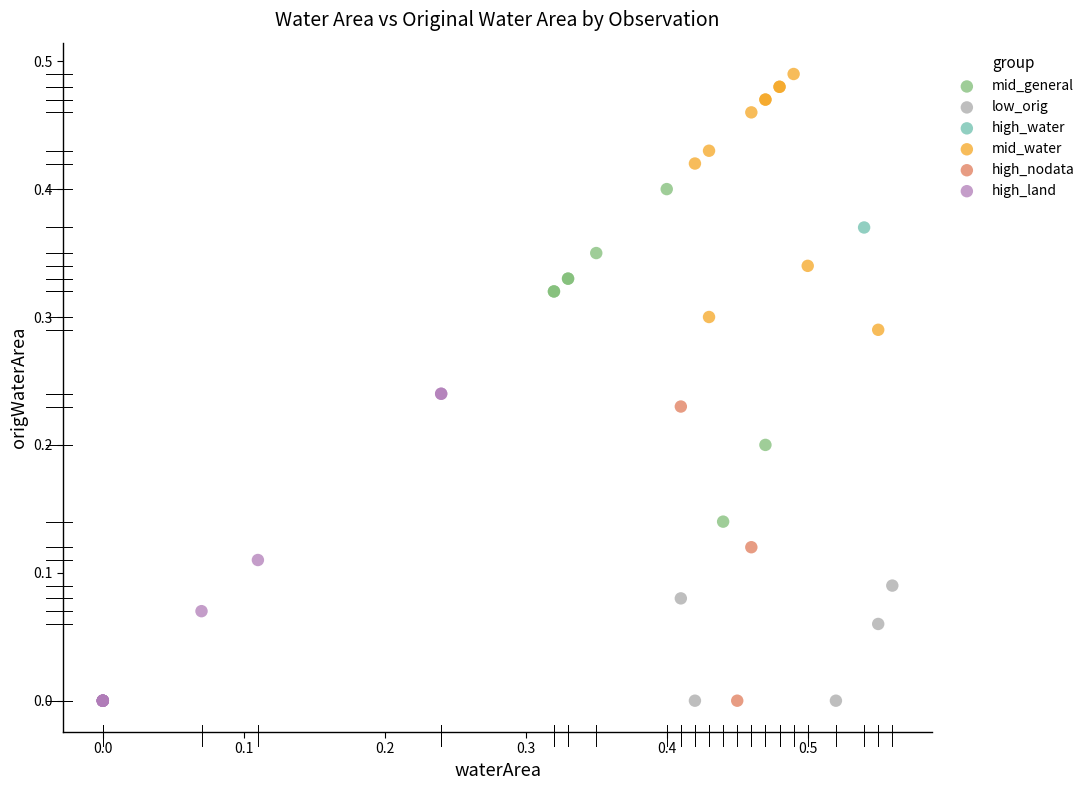

What are all the series names shown in the legend?

mid_general, low_orig, high_water, mid_water, high_nodata, high_land